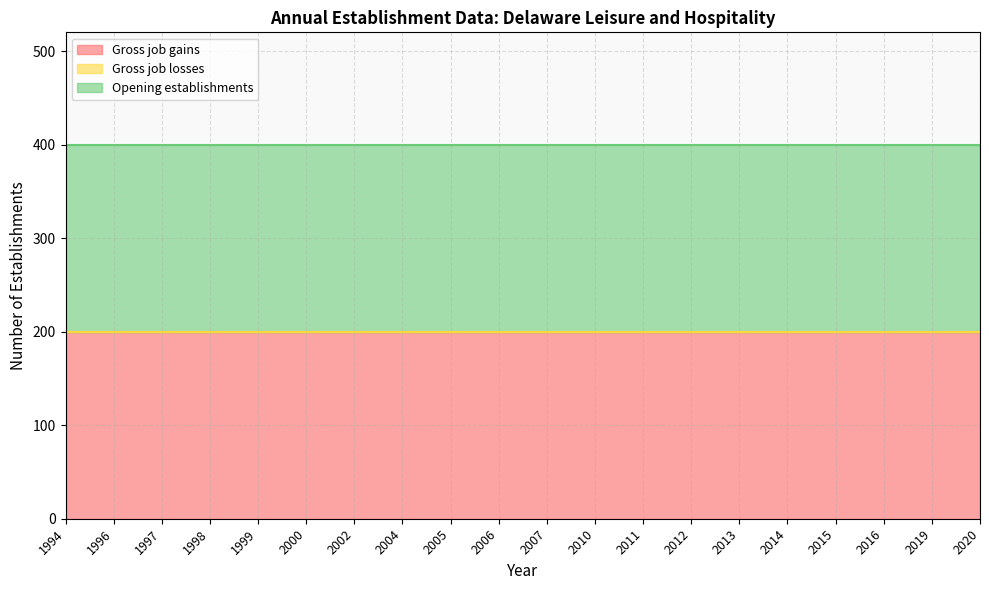

How many distinct data groups are displayed?

3